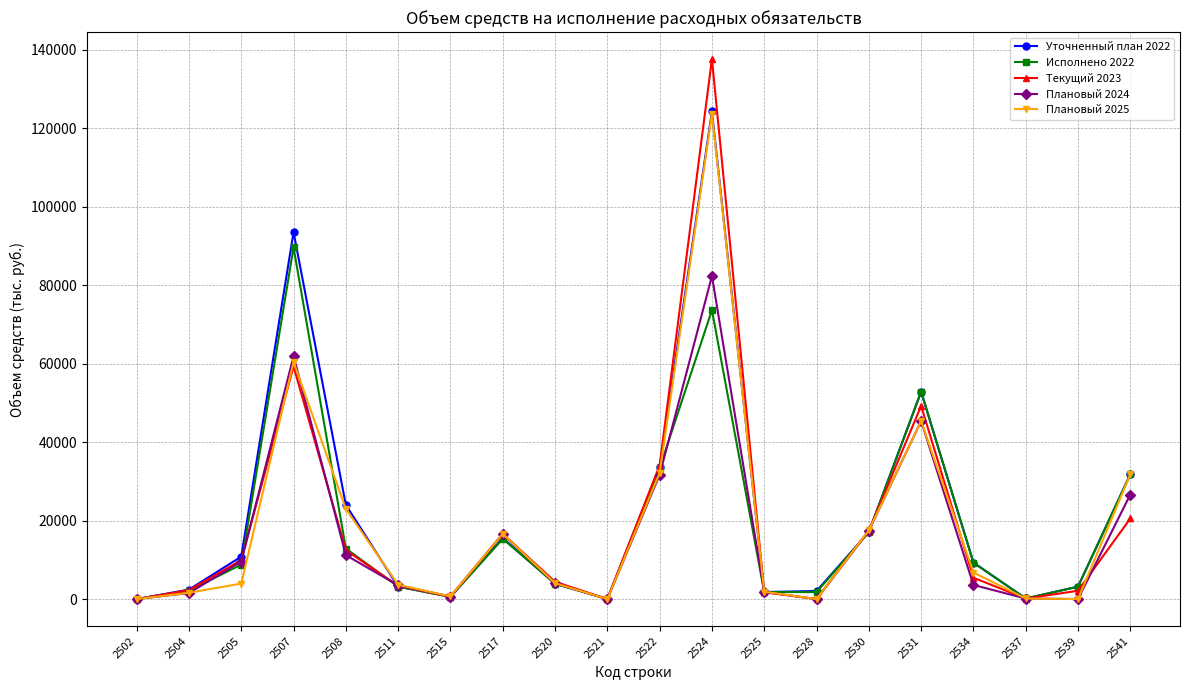

What is the value of the Исполнено 2022 point at the 11th from the left?

33362.1